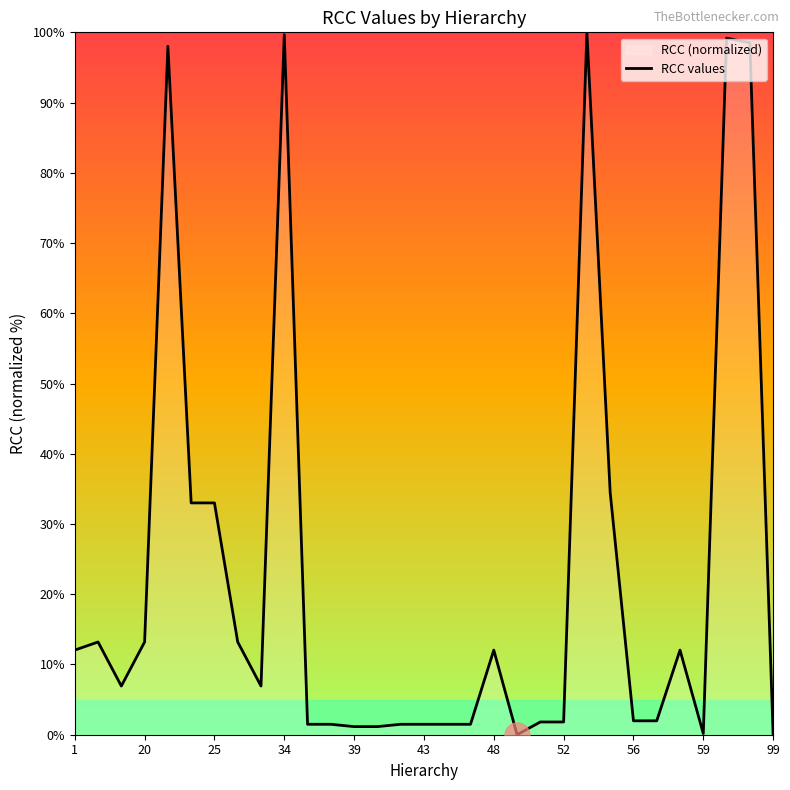

True or false: the data shows 41.9 at 34.

False